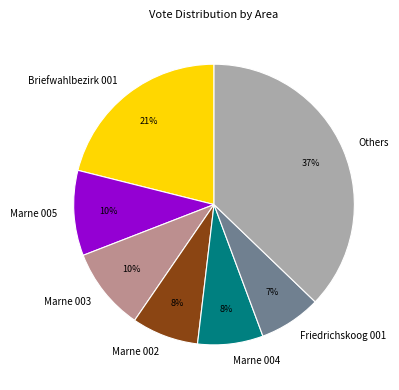

What is the ratio of the value at Friedrichskoog 001 to the value at Briefwahlbezirk 001?

0.3